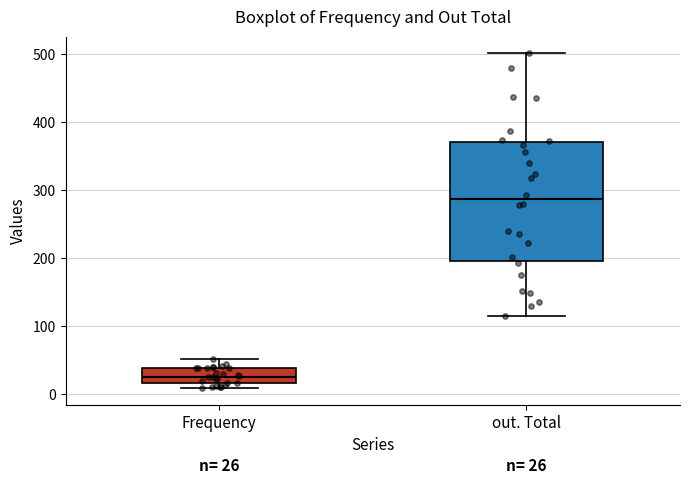

Comparing the boxes themselves (not the whiskers), which one is the tallest?

out. Total